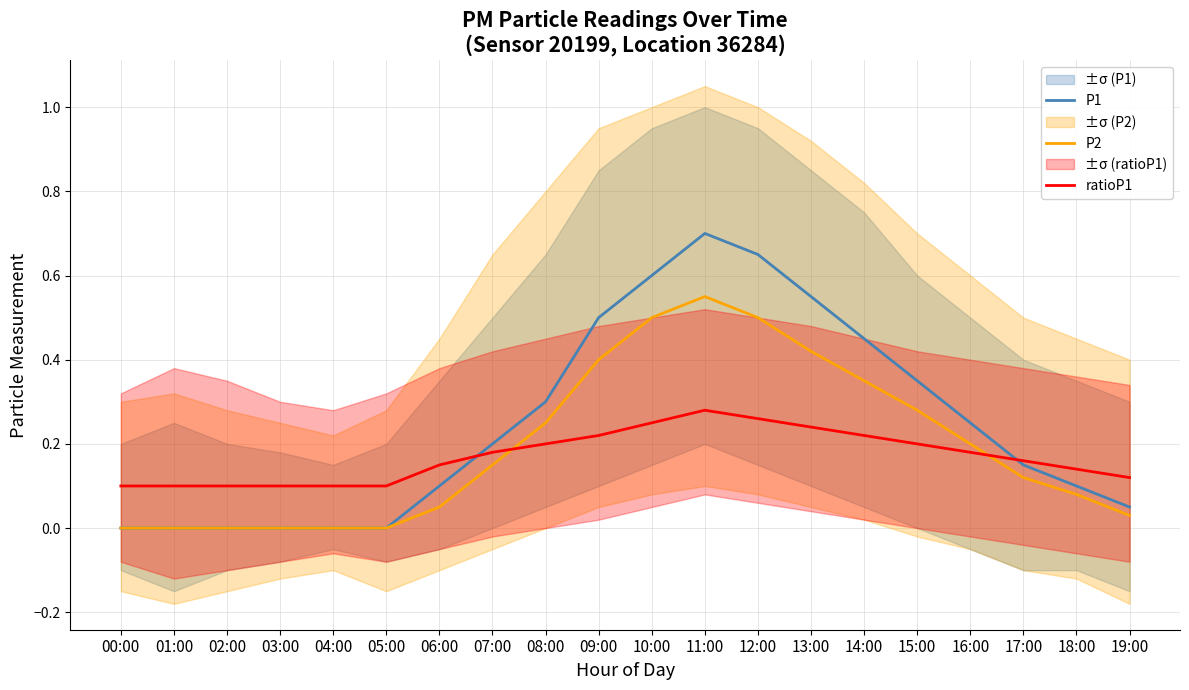

True or false: ratioP1 has more than 0 interior local peaks.

True